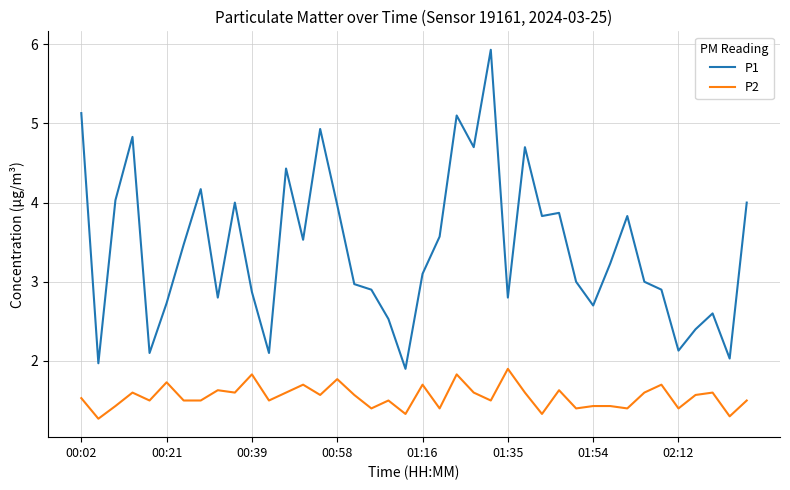

True or false: P2 has more than 2 interior local peaks.

True